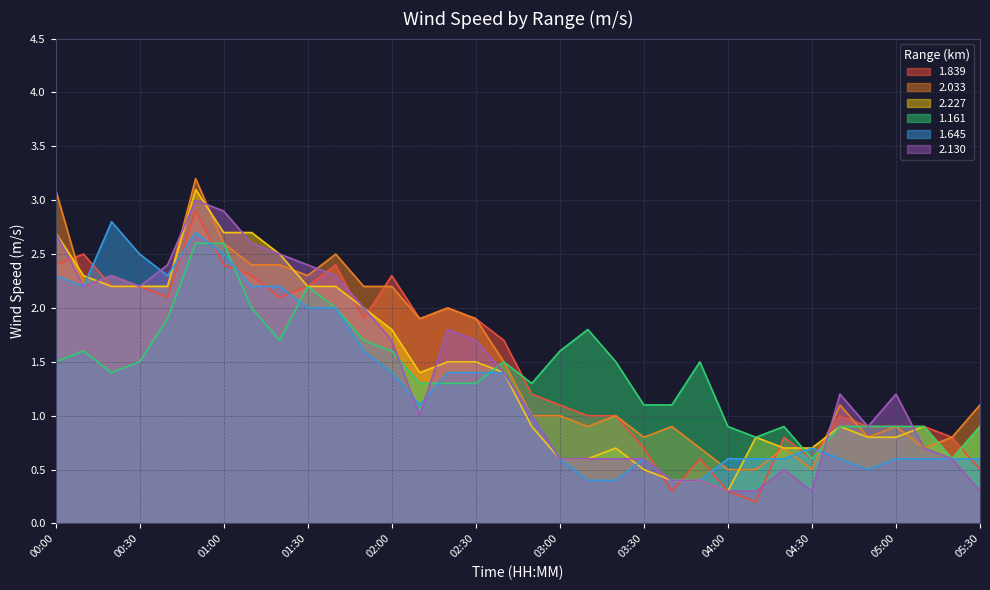

What is the minimum value shown in the chart?

0.2